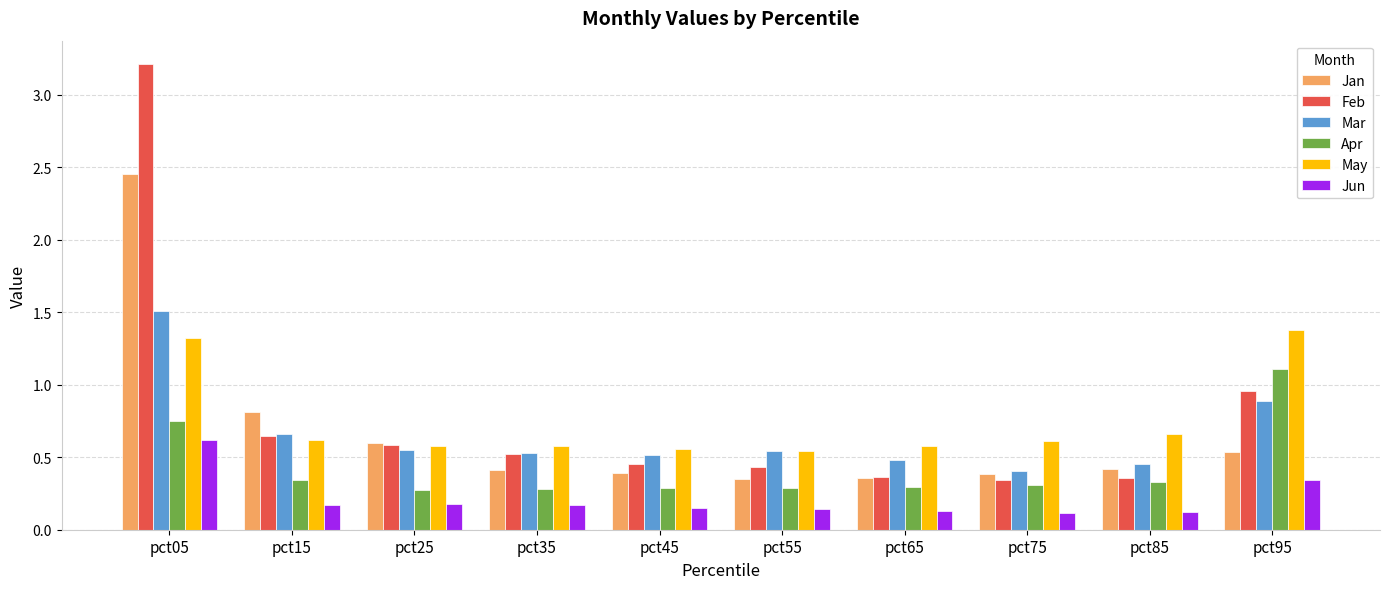

What is the maximum value shown in the chart?

3.2